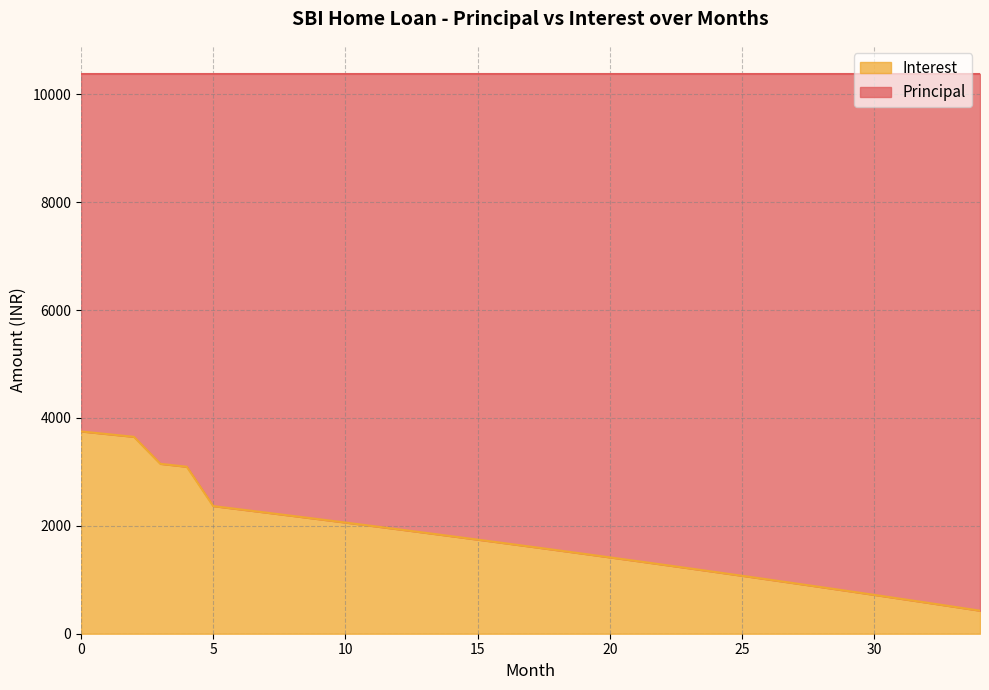

What is the change in value from 6 to 12?

-370.2